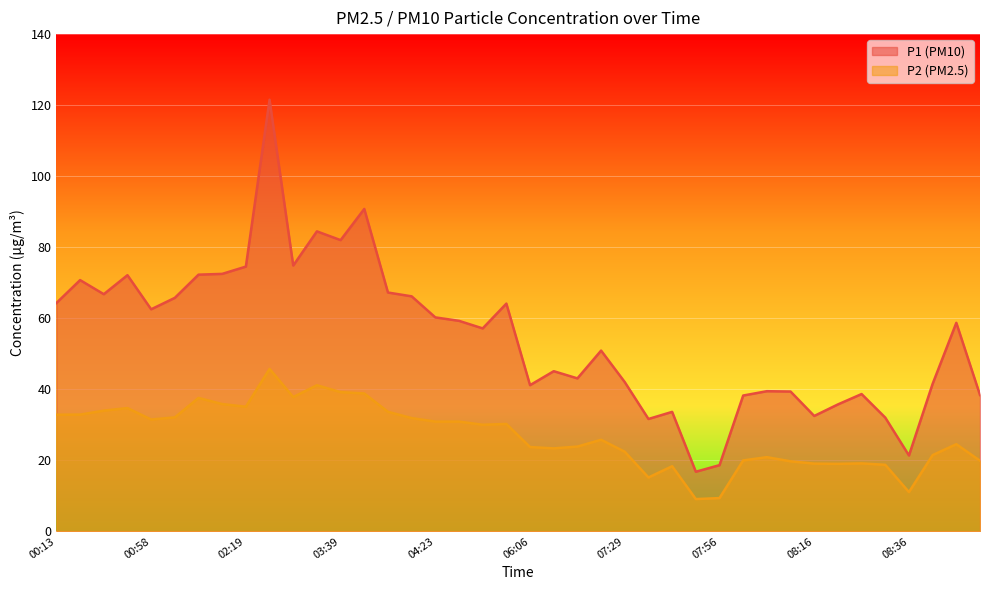

How many lines are shown in the chart?

2